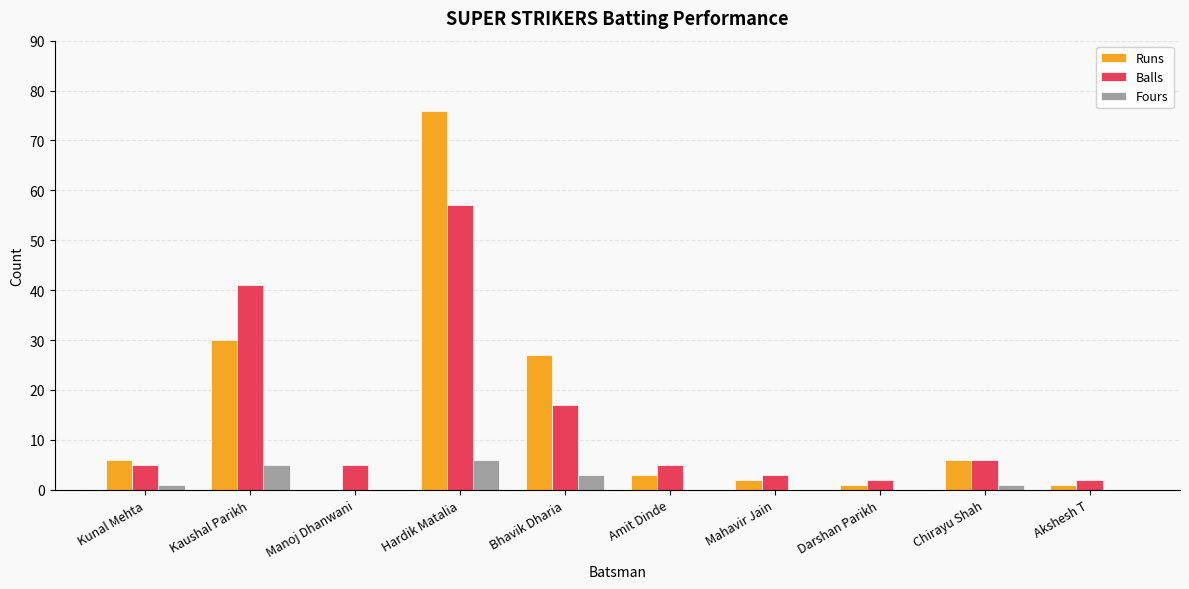

Count the Fours values in the range 0 to 3.

8